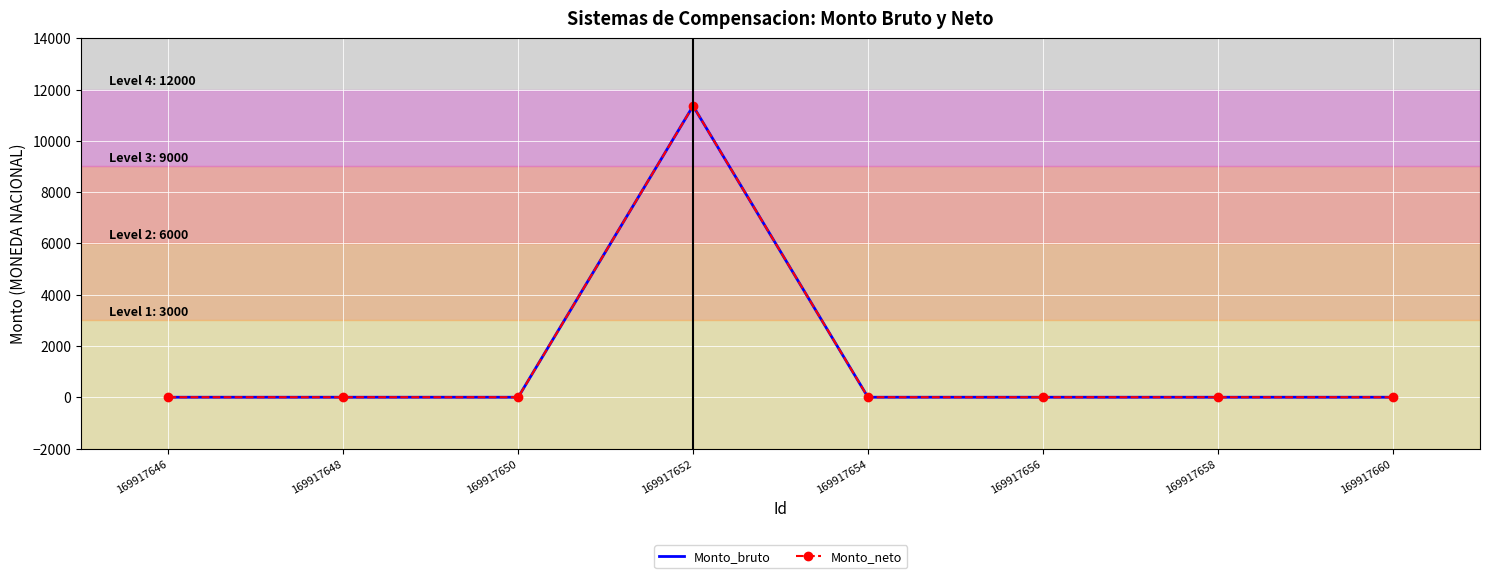

How many lines are shown in the chart?

2